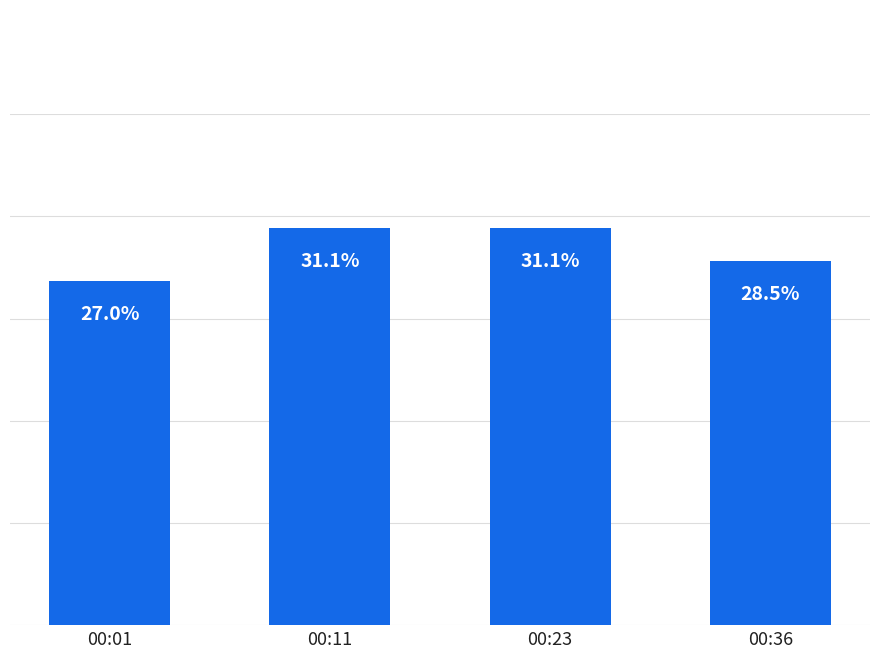

At which label does the data first exceed 31?

00:11